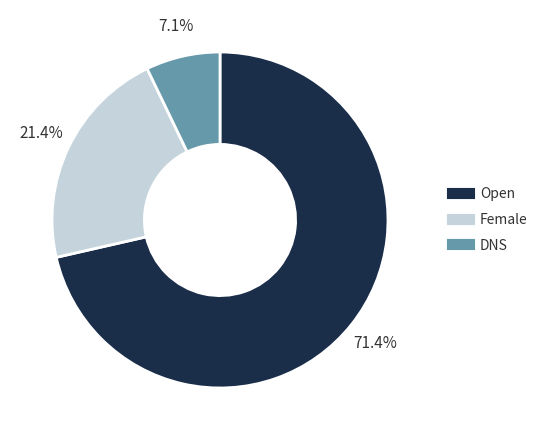

How many segments does this pie chart have?

3